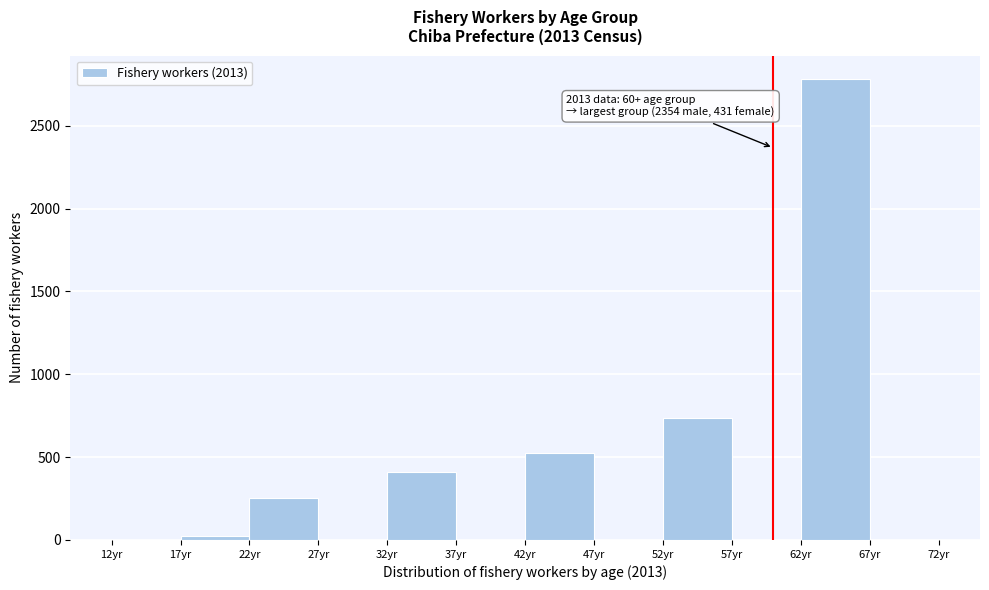

Which range on the x-axis has the tallest bar?

62 to 67